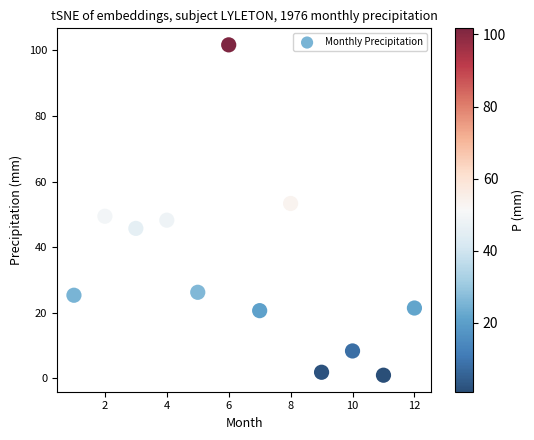

What is the average X value?

6.5